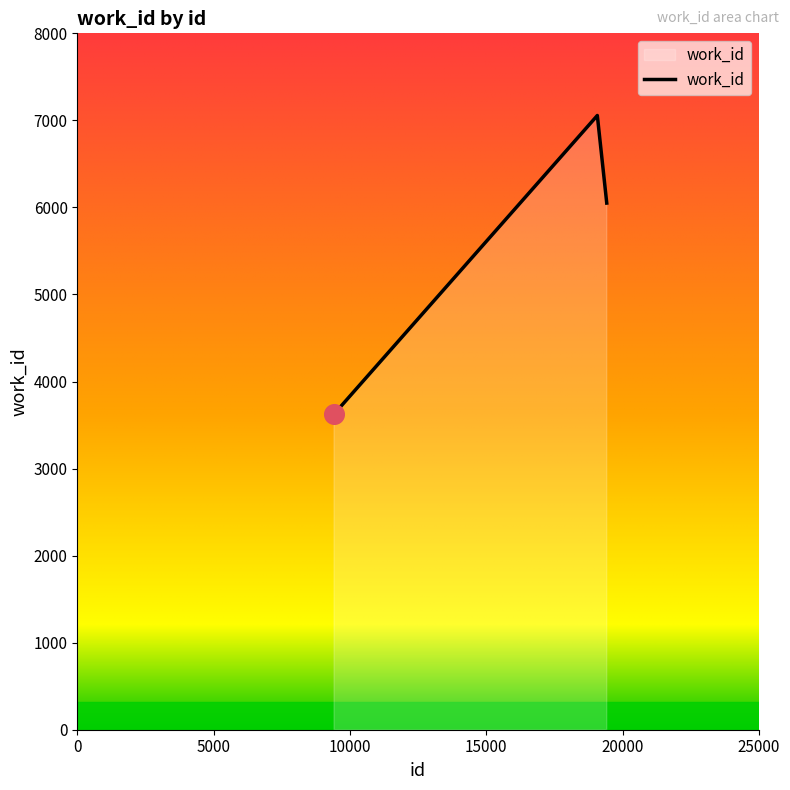

What is the average value?

5577